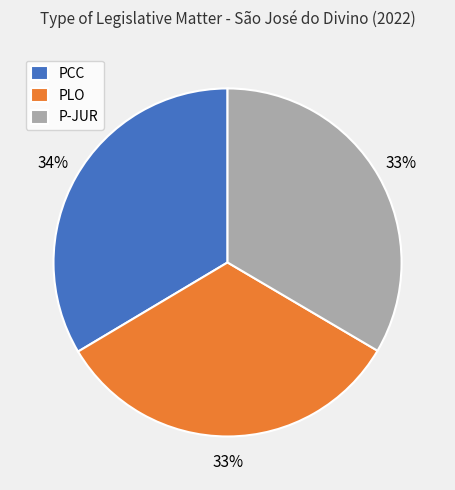

How many segments does this pie chart have?

3